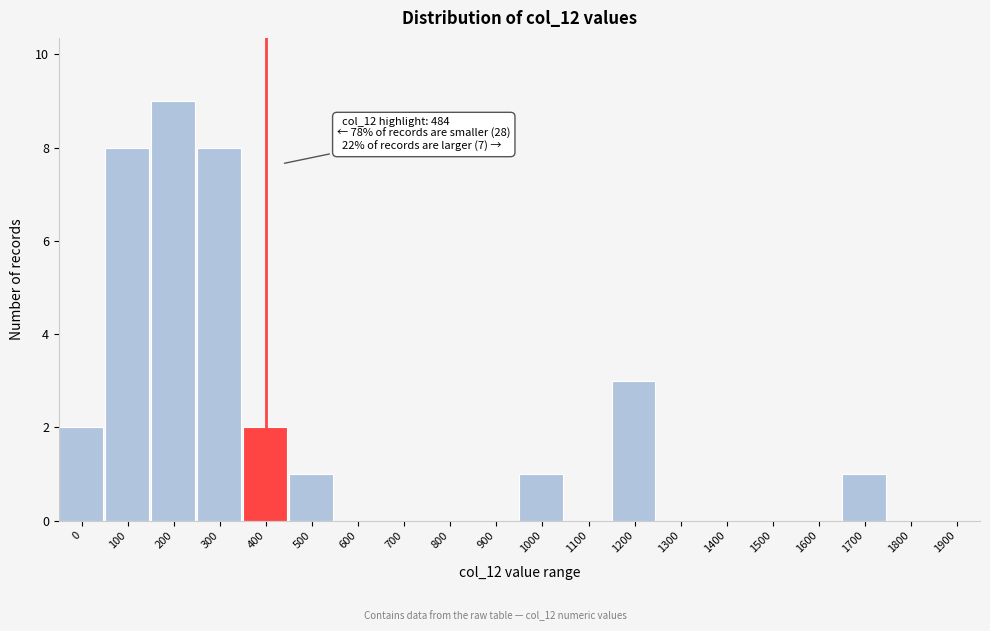

Reading left to right, transcribe all the data shown in this chart.

0=2	100=8	200=9	300=8	400=2	500=1	600=0	700=0	800=0	900=0	1000=1	1100=0	1200=3	1300=0	1400=0	1500=0	1600=0	1700=1	1800=0	1900=0